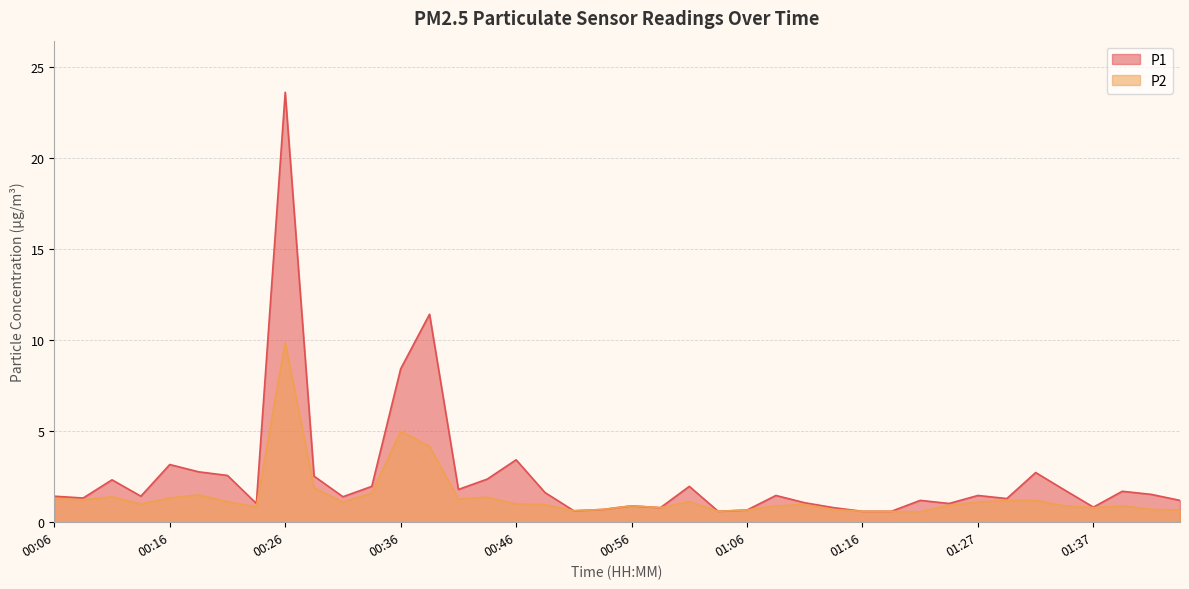

Is it true that P1 equals 1.5 at 01:42?

True